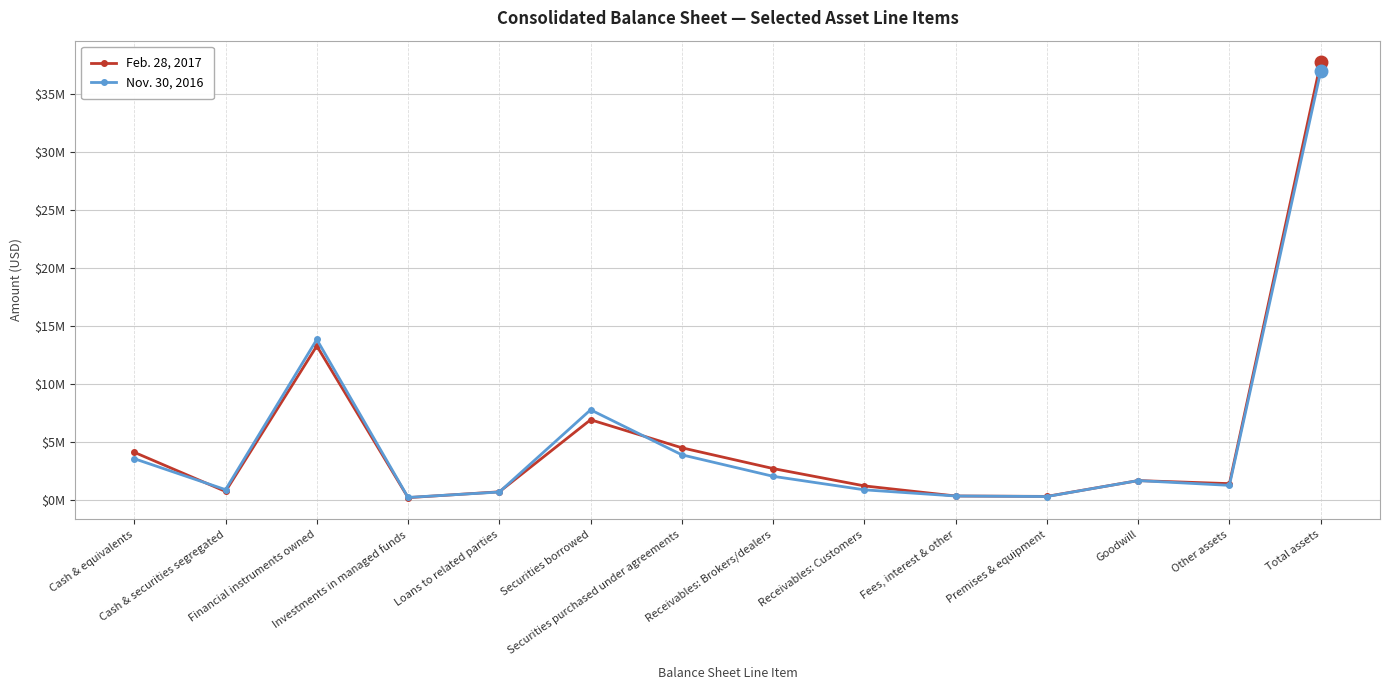

Is this an area chart (filled region under the line)?

No